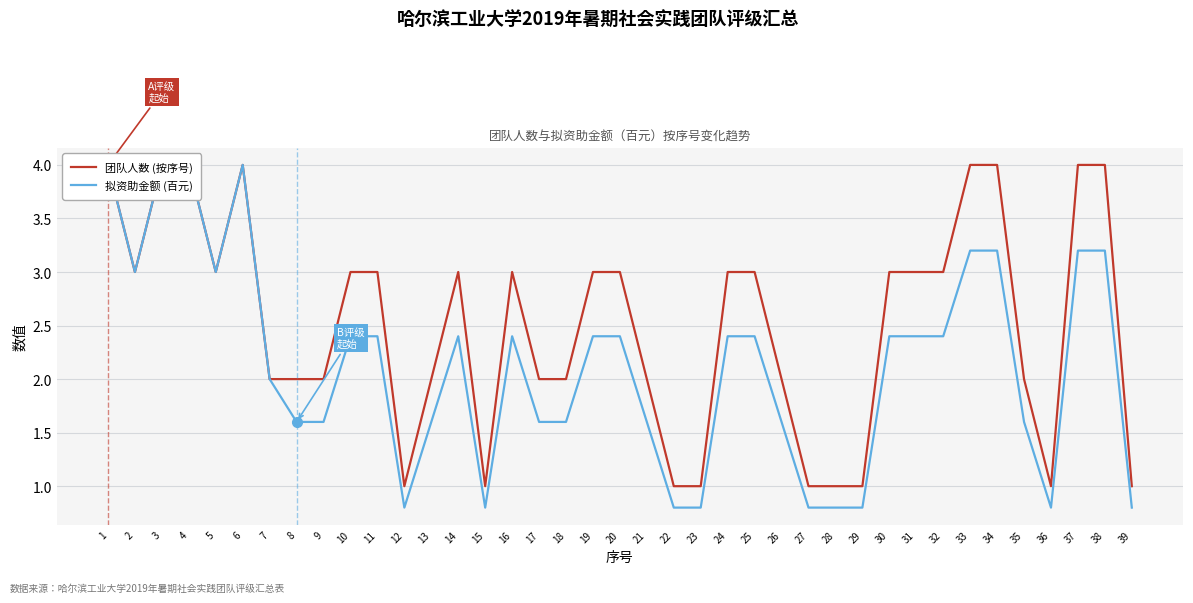

True or false: 团队人数 (按序号) and 拟资助金额 (百元) intersect in this chart.

False